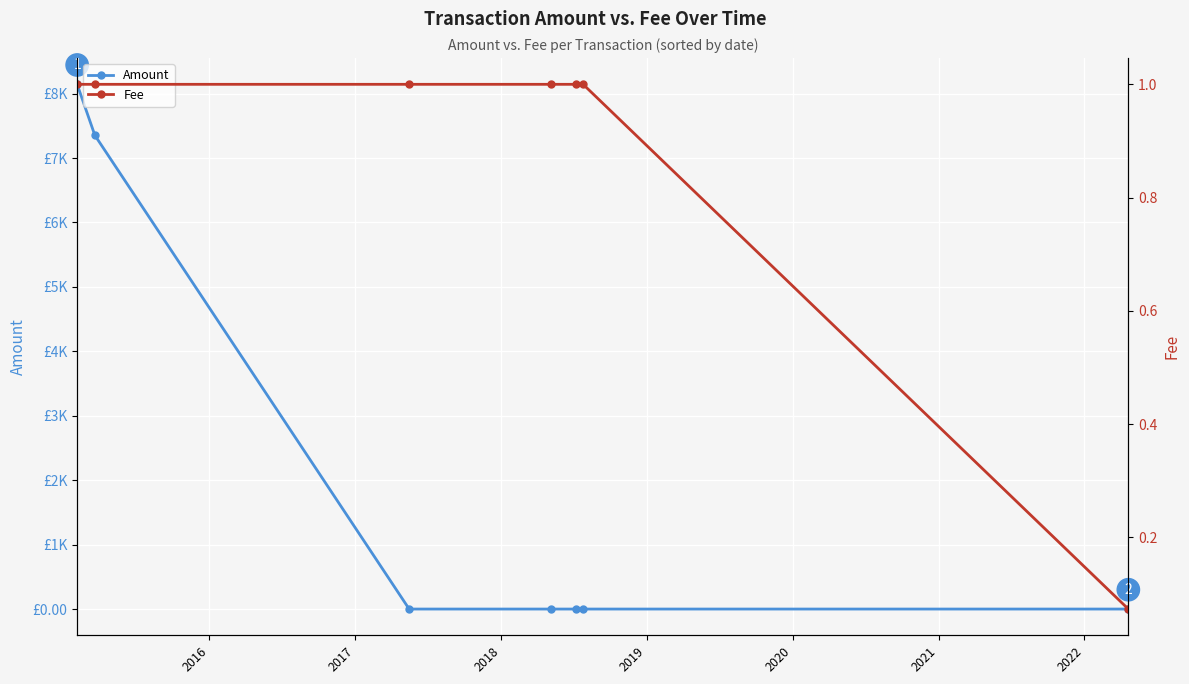

At which label is Amount closest to 4072?

2016